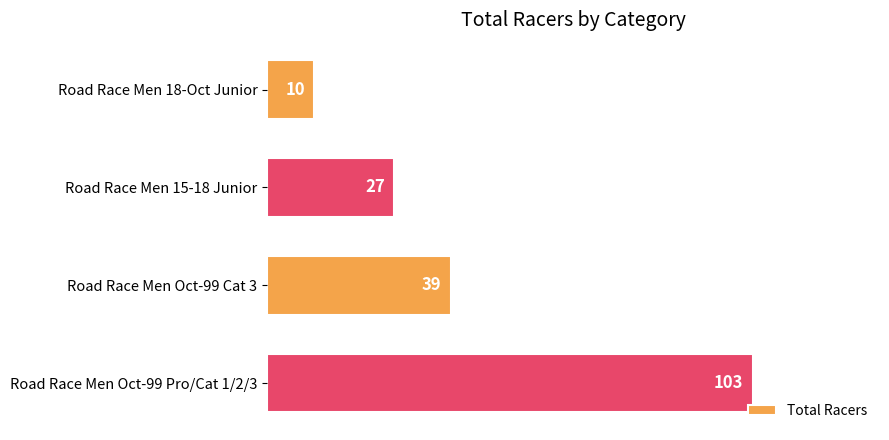

Reading top to bottom, extract all data points from this chart.

Road Race Men 18-Oct Junior=10	Road Race Men 15-18 Junior=27	Road Race Men Oct-99 Cat 3=39	Road Race Men Oct-99 Pro/Cat 1/2/3=103